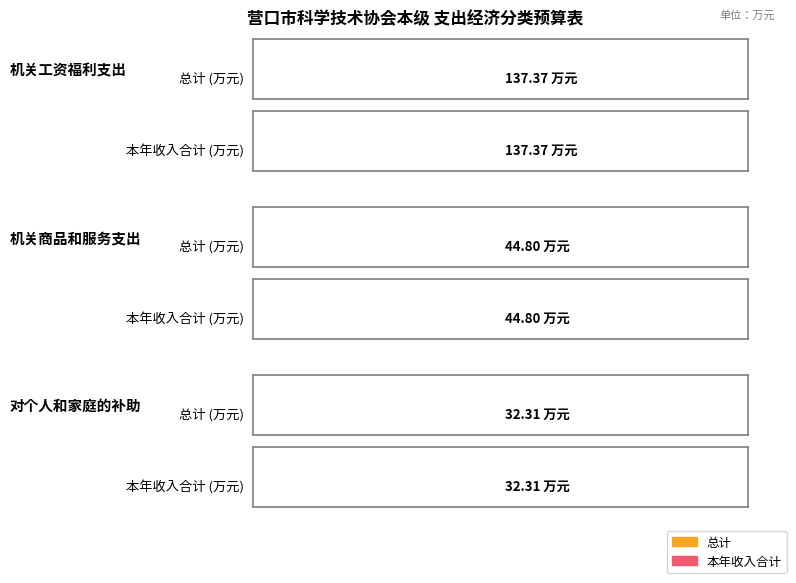

What is the label of the 1st bar from the right?

对个人和家庭的补助